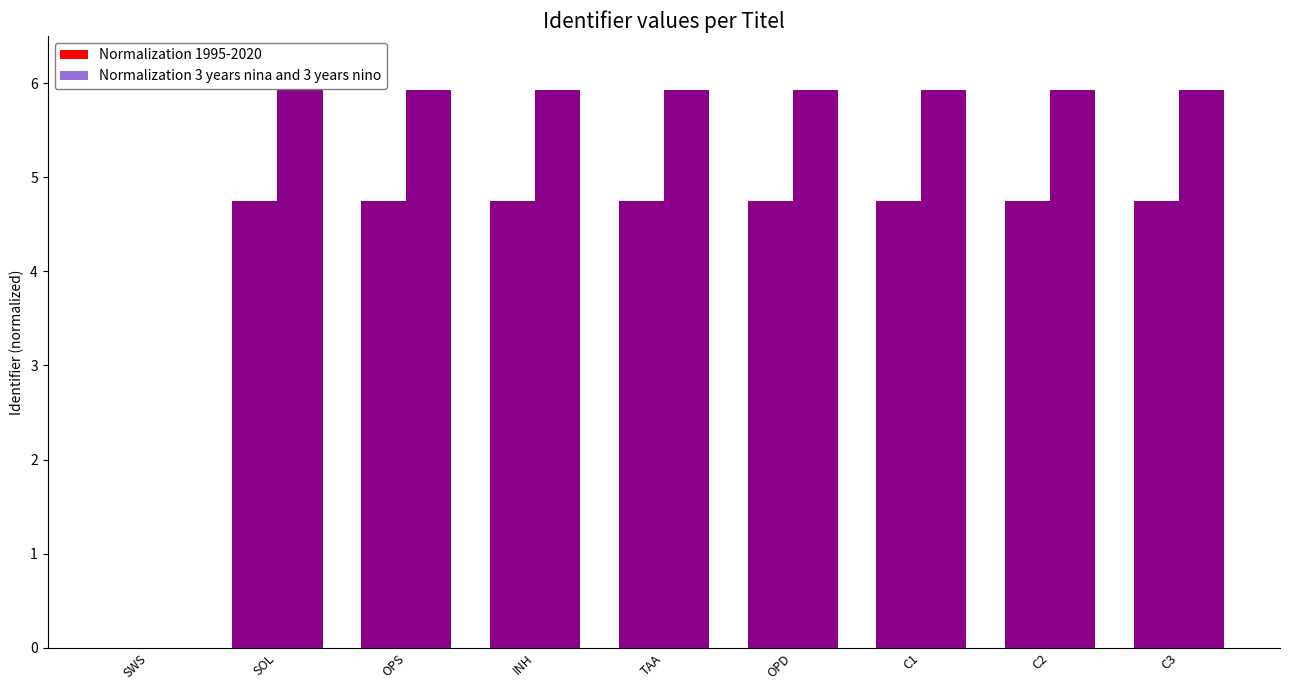

What is the value of the Normalization 3 years nina and 3 years nino bar at the 6th from the left?

5.9